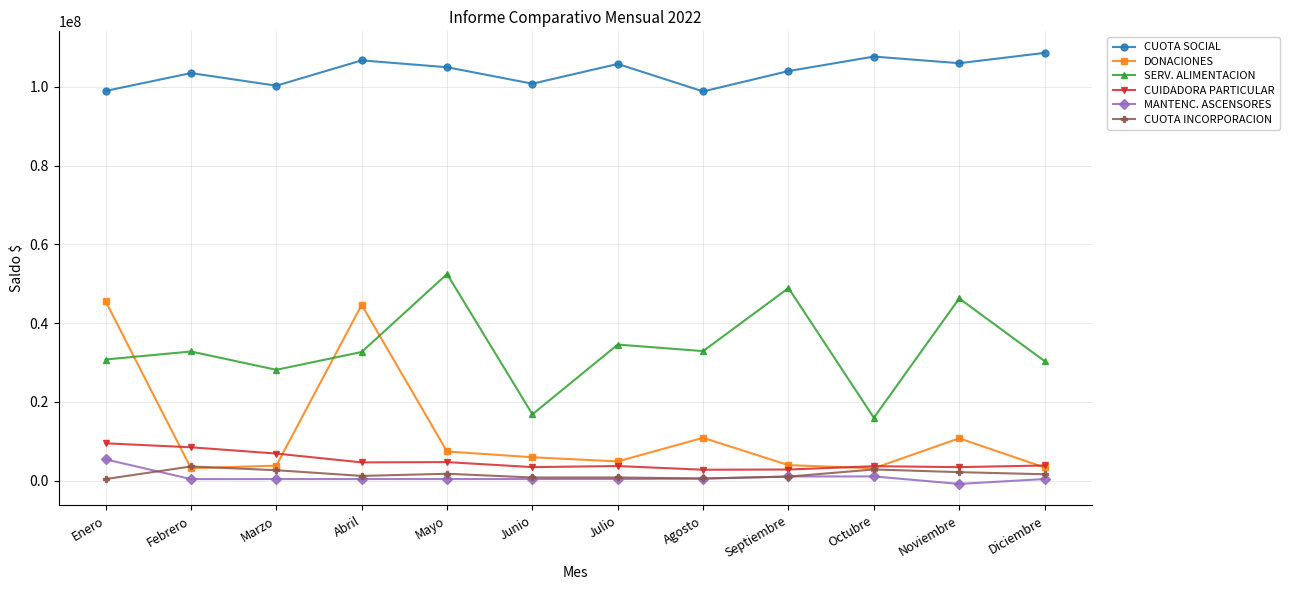

How many data points does each series have?

12